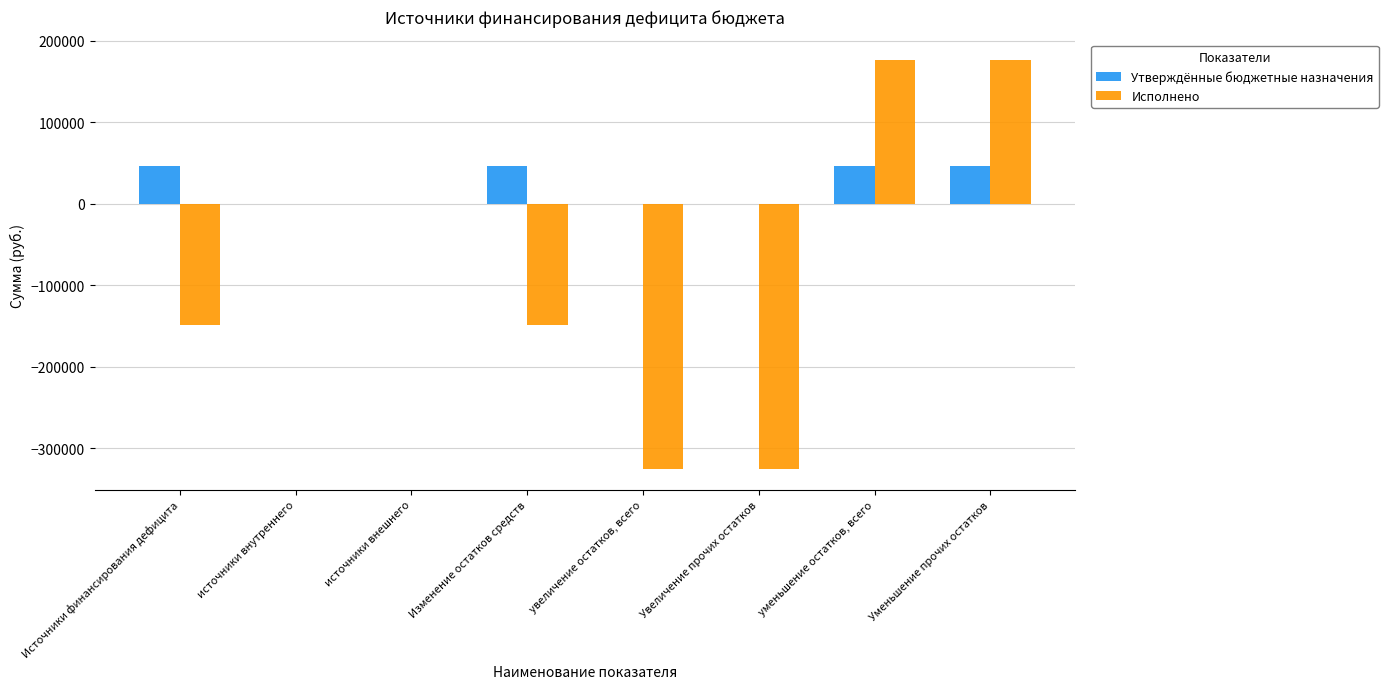

What is the sum of the Исполнено values at Увеличение прочих остатков and источники внутреннего?

-325567.8